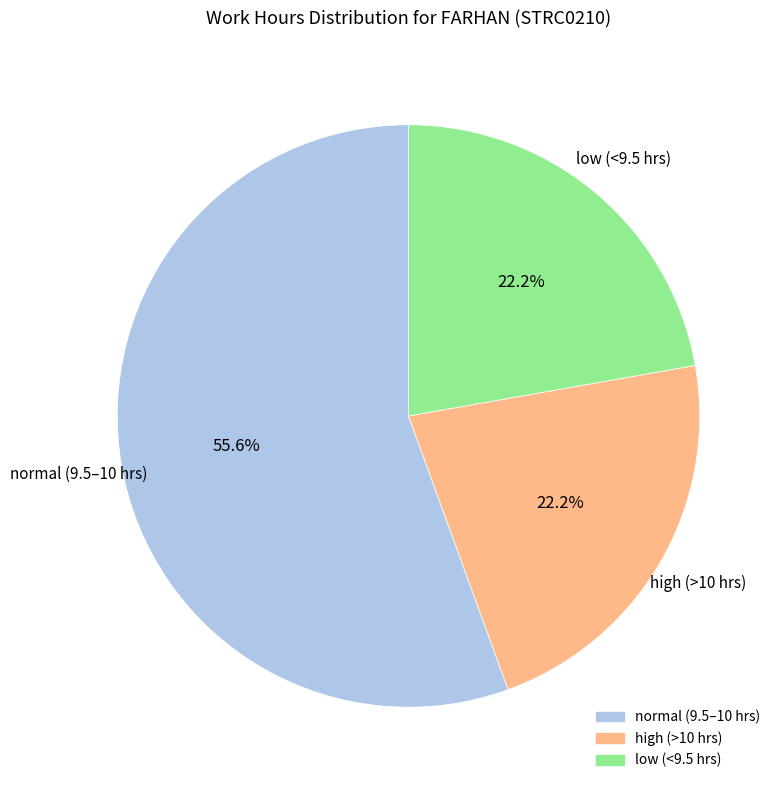

Is there a majority slice in this chart?

Yes